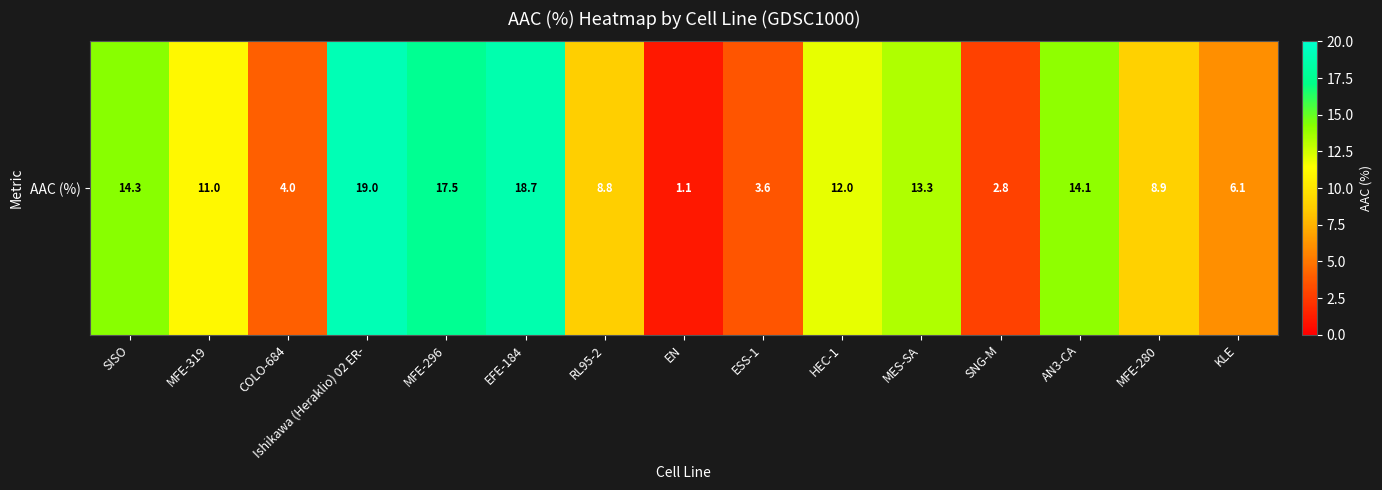

Rank the categories by value from lowest to highest.

EN, SNG-M, ESS-1, COLO-684, KLE, RL95-2, MFE-280, MFE-319, HEC-1, MES-SA, AN3-CA, SISO, MFE-296, EFE-184, Ishikawa (Heraklio) 02 ER-